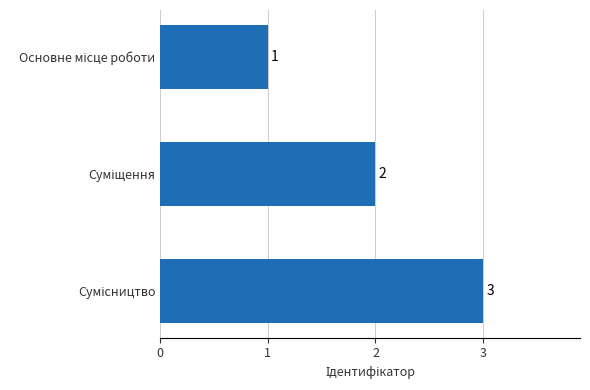

What is the value of the 2nd bar from the top?

2